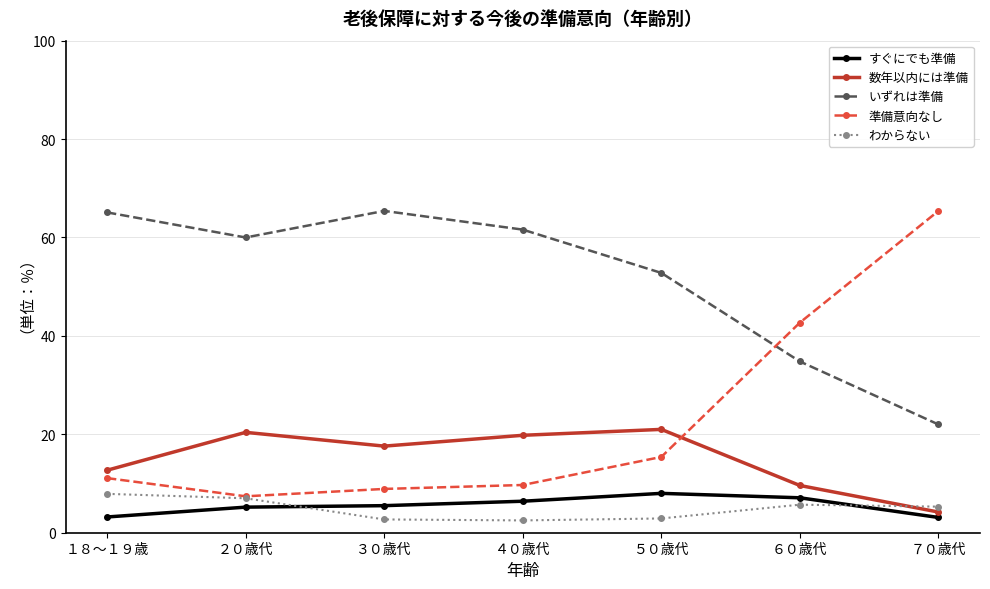

The value of 数年以内には準備 at ５０歳代 is 9.9. True or false?

False